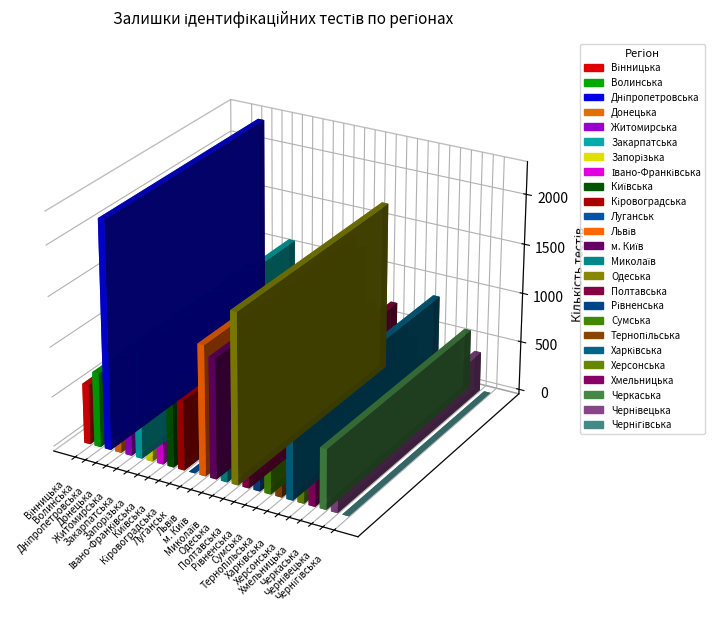

What is the value of the 23rd bar from the left?

600